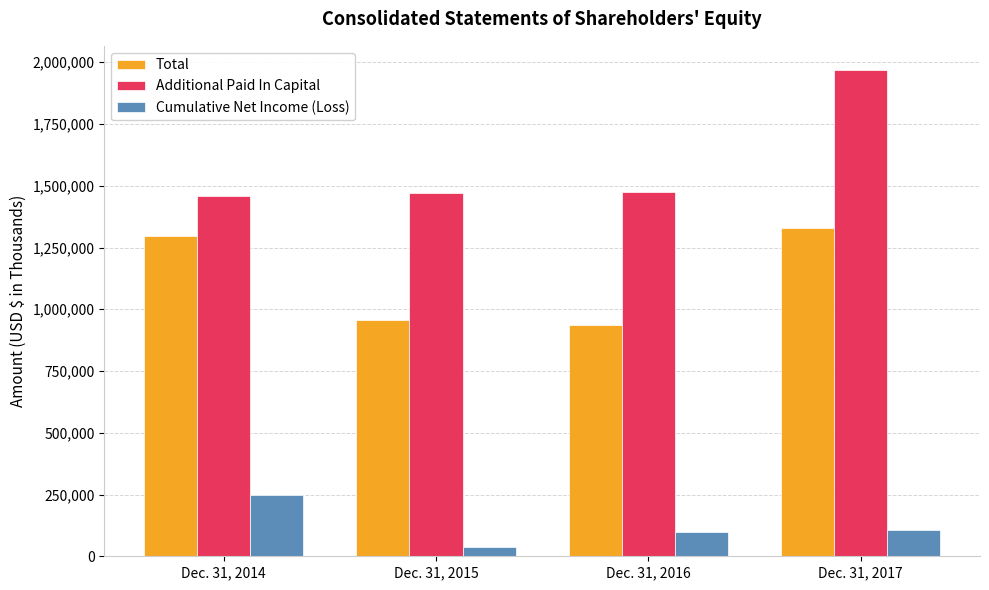

What is the minimum value for Additional Paid In Capital?

1457631